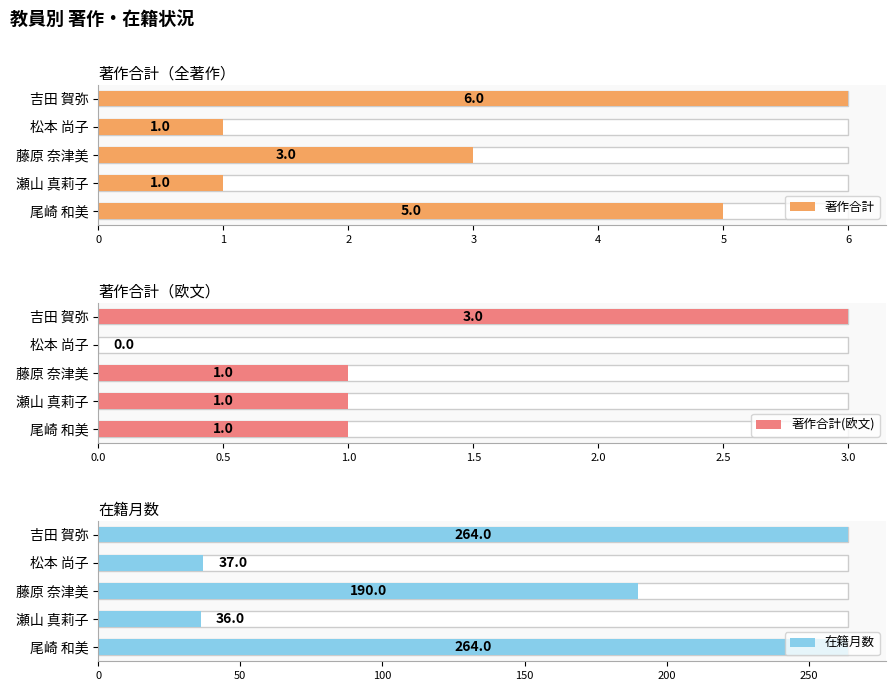

Reading left to right, extract all data points from this chart.

著作合計: 5	1	3	1	6
著作合計(欧文): 1	1	1	0	3
在籍月数: 264	36	190	37	264